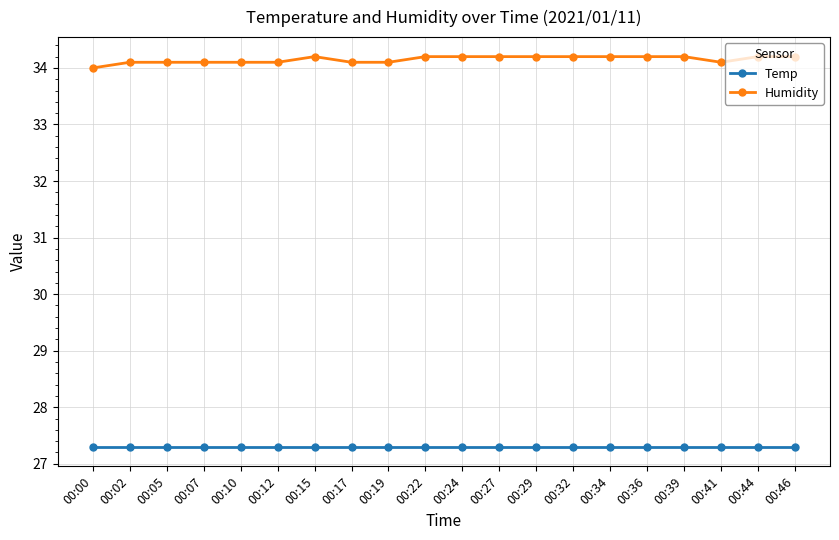

What is the difference between the highest and lowest values at 00:39?

6.9